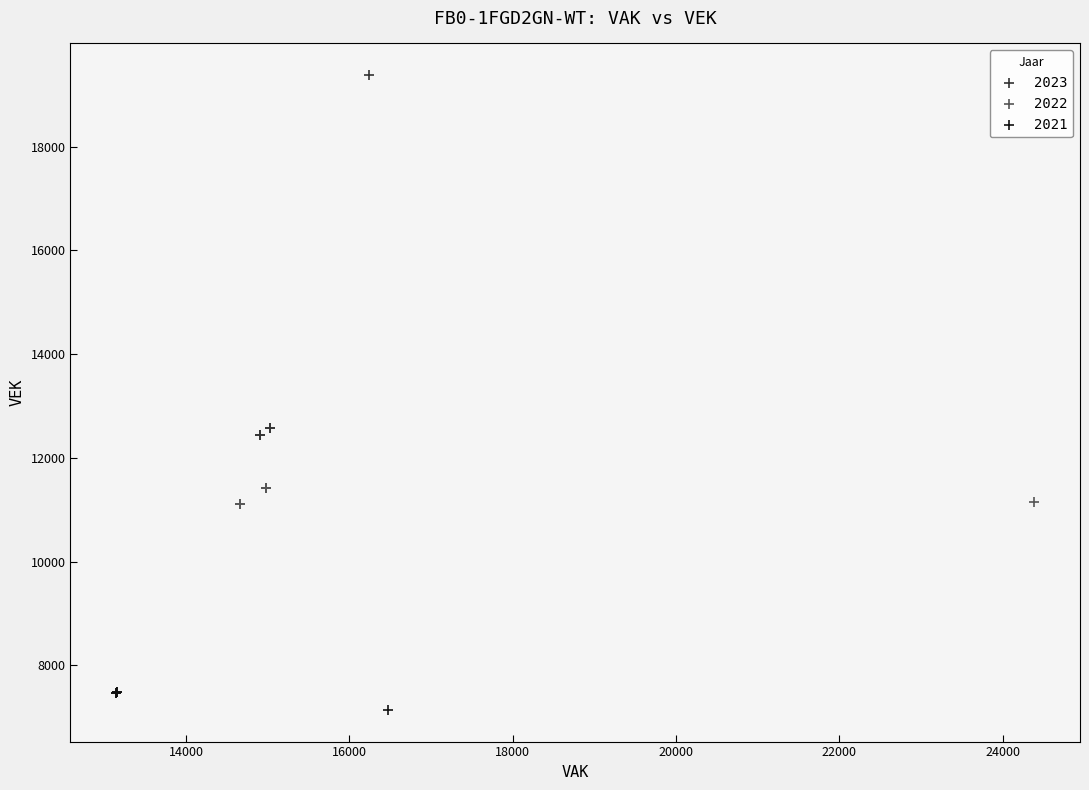

Which series contains the highest Y value?

2023